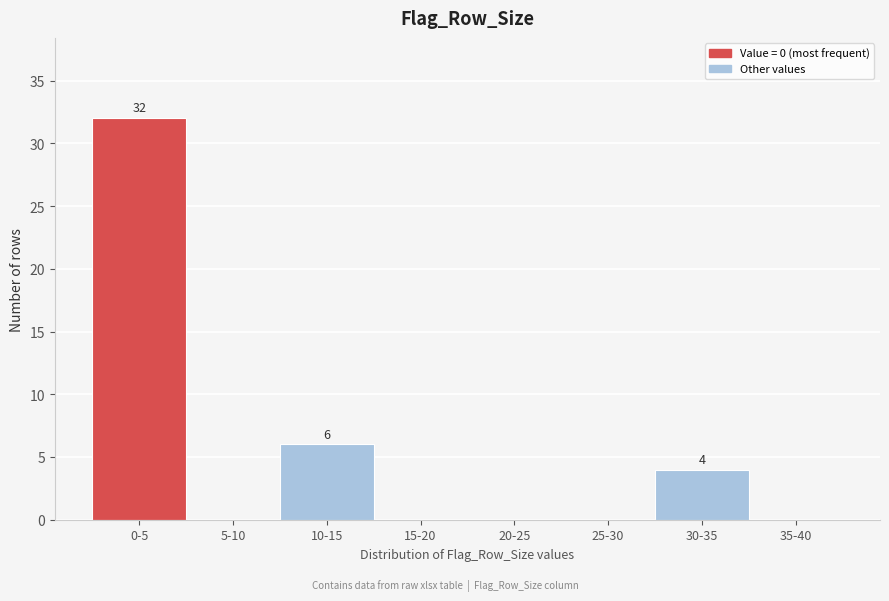

Reading right to left, extract all data points from this chart.

35-40=0	30-35=4	25-30=0	20-25=0	15-20=0	10-15=6	5-10=0	0-5=32